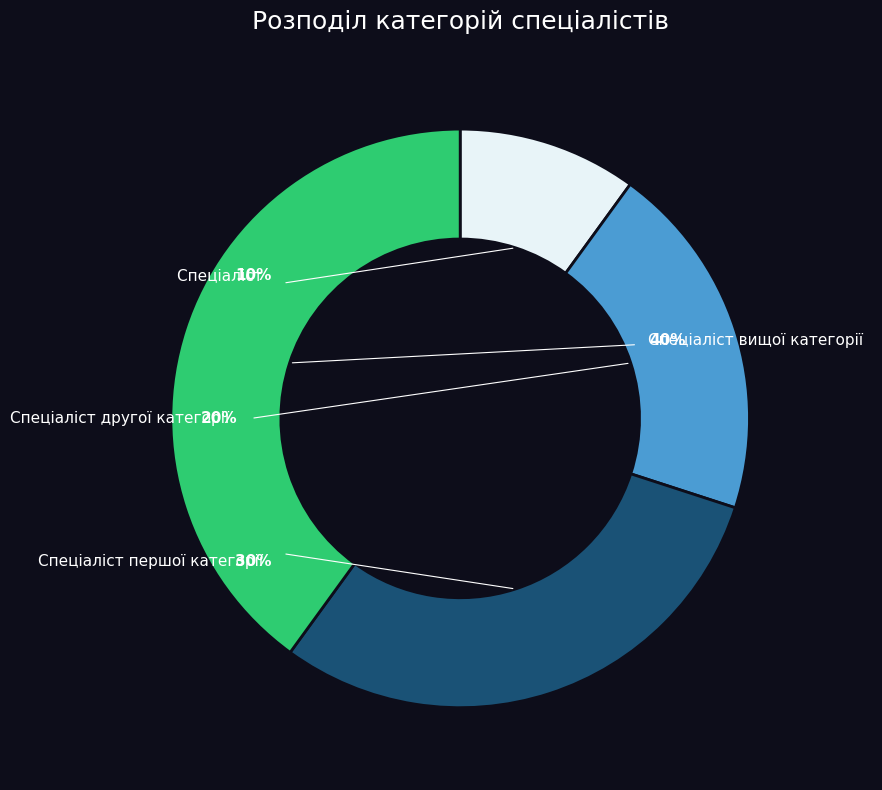

Count the number of slices in the pie.

4